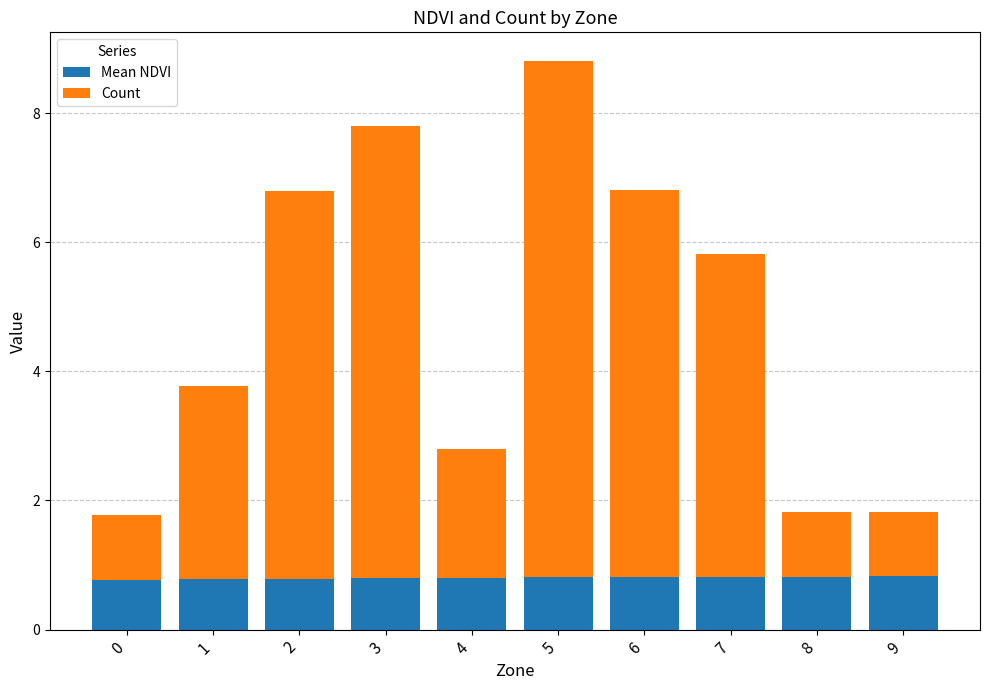

Are the bars horizontal?

No